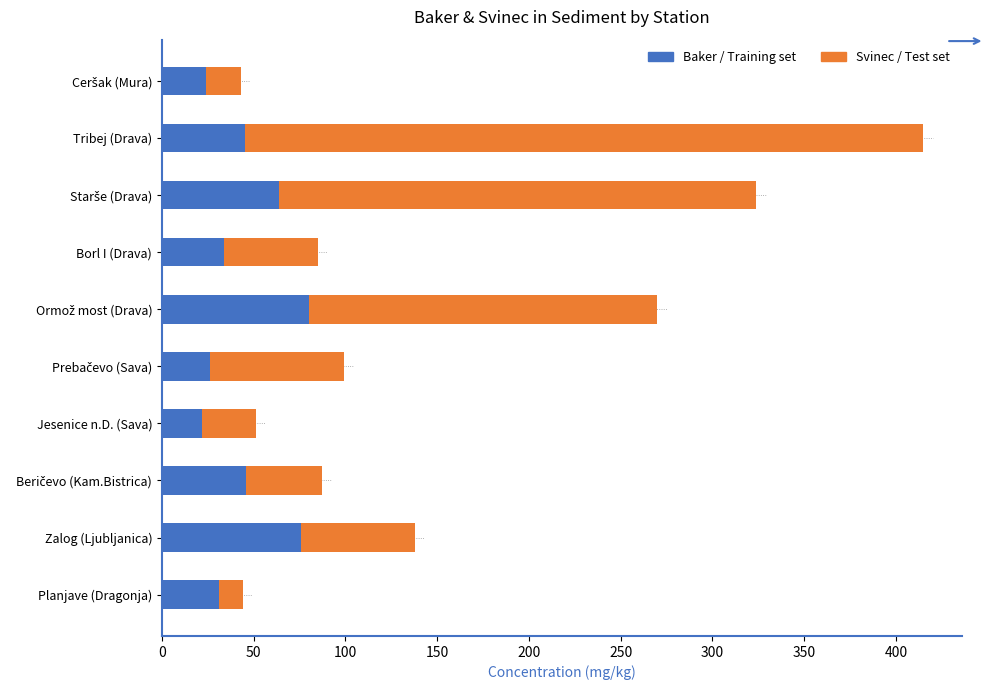

At which category is the sum across all series the highest?

Tribej (Drava)